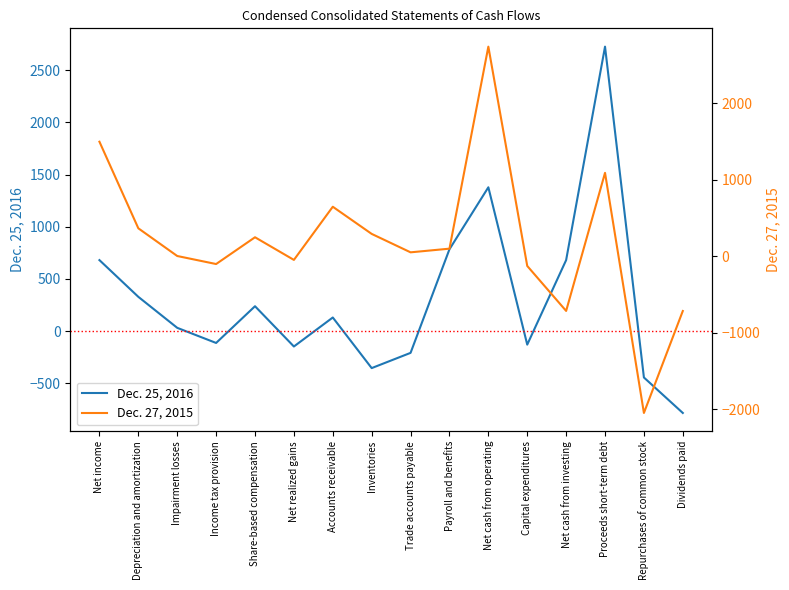

List the labels in order of Dec. 27, 2015 value, smallest first.

Repurchases of common stock, Dividends paid, Net cash from investing, Capital expenditures, Income tax provision, Net realized gains, Impairment losses, Trade accounts payable, Payroll and benefits, Share-based compensation, Inventories, Depreciation and amortization, Accounts receivable, Proceeds short-term debt, Net income, Net cash from operating